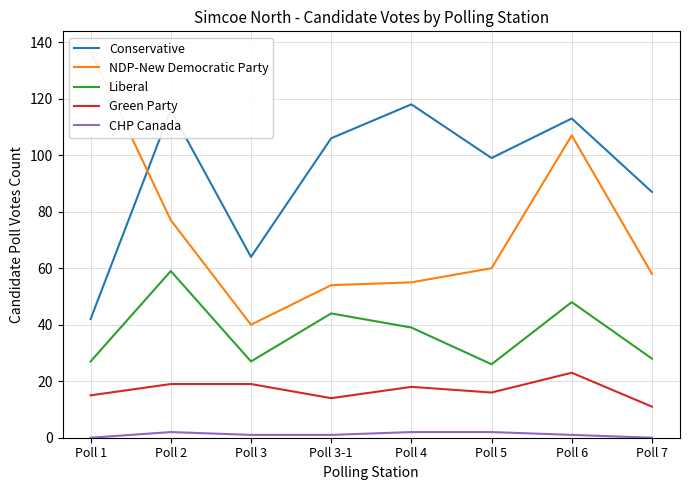

What is the sum of the NDP-New Democratic Party values at Poll 7 and Poll 3-1?

112